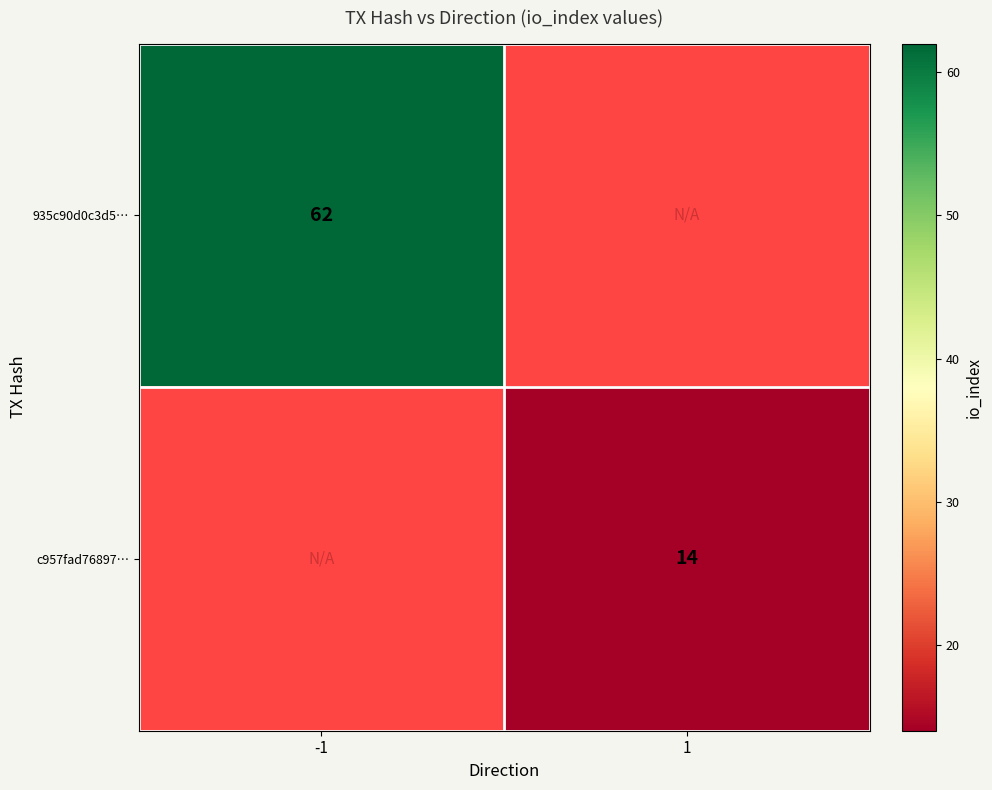

How many distinct data groups are displayed?

2